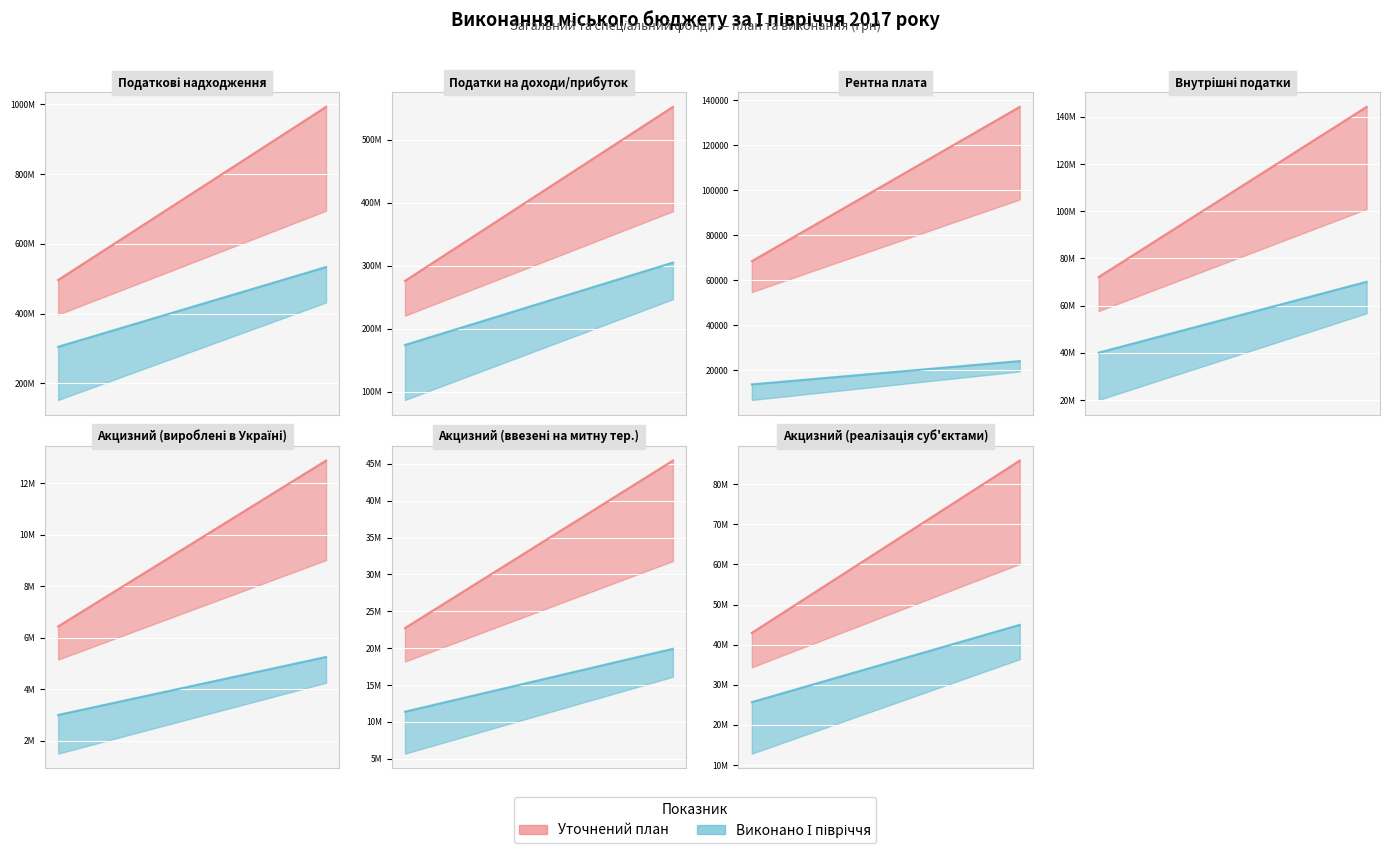

Between 3 and 6, which is larger?

3